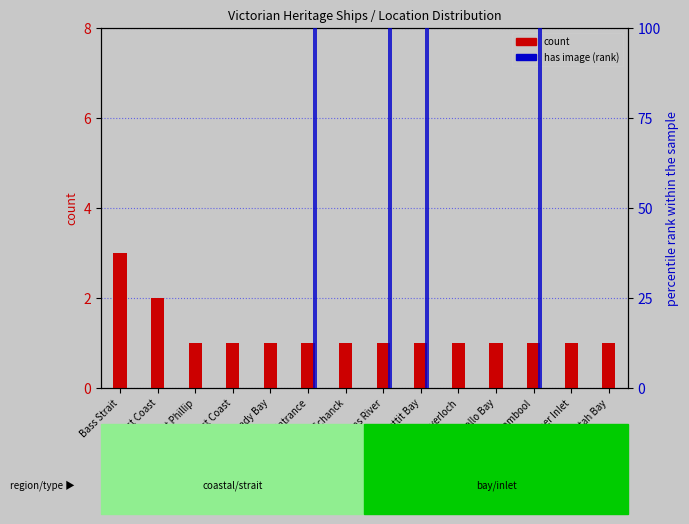

At which category does the chart reach its minimum across all series?

Bass Strait